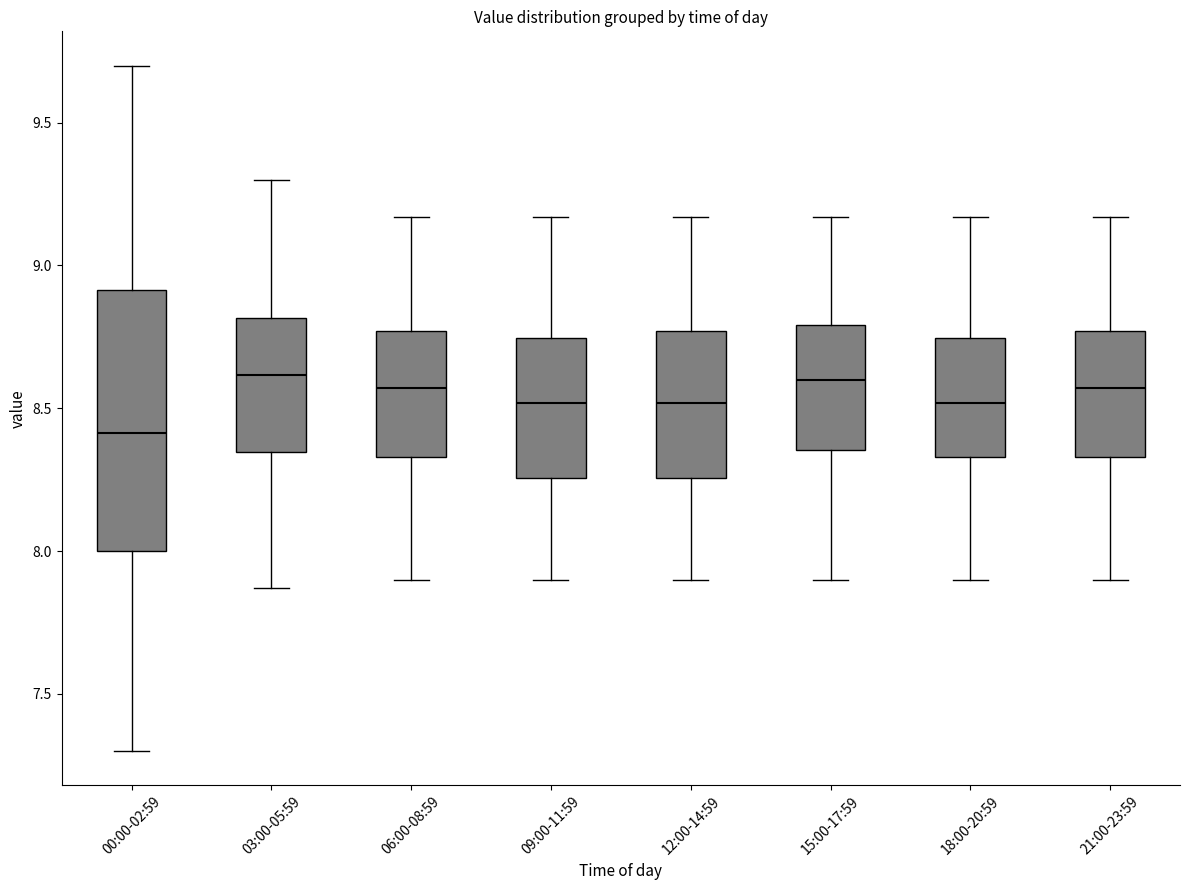

Where does the lower whisker of the box for 03:00-05:59 end on the y-axis? The values are not printed on the chart, so give them approximately, as read against the axis.

7.85